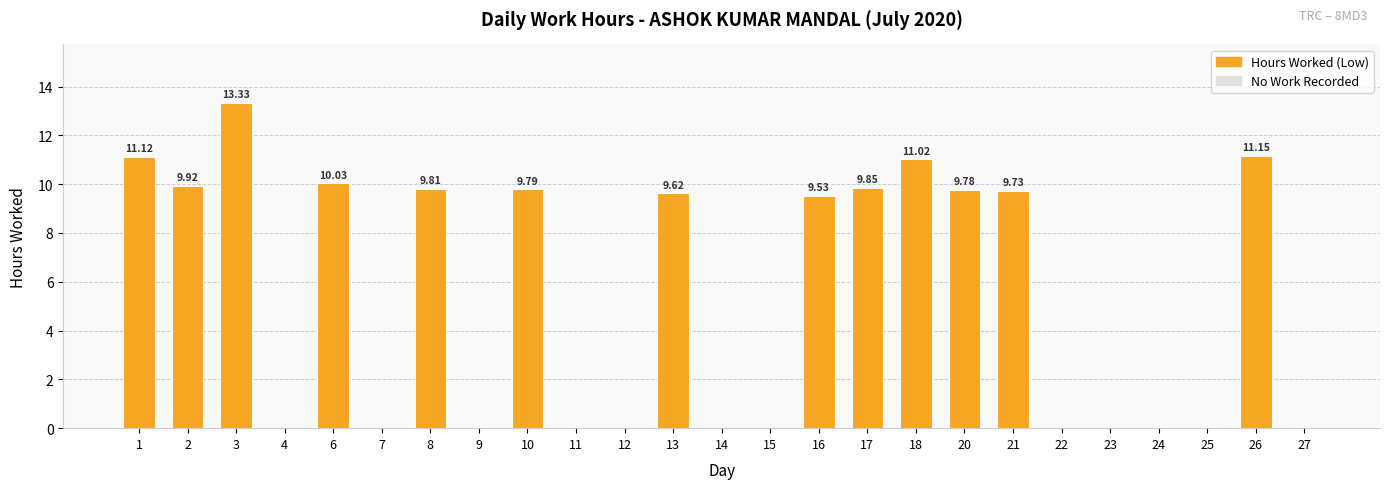

At which category does the chart reach its peak across all series?

3